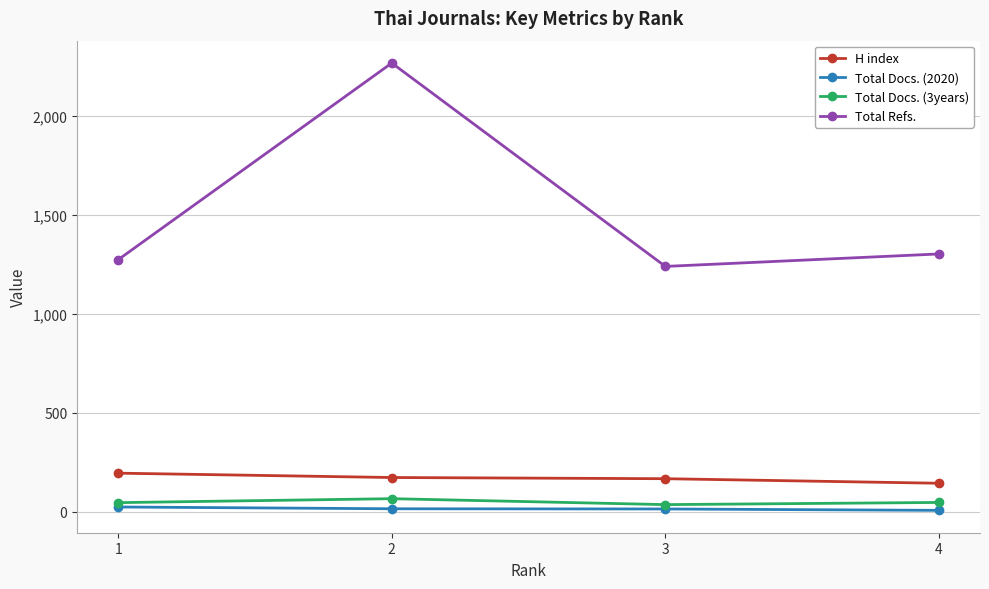

How many distinct data groups are displayed?

4